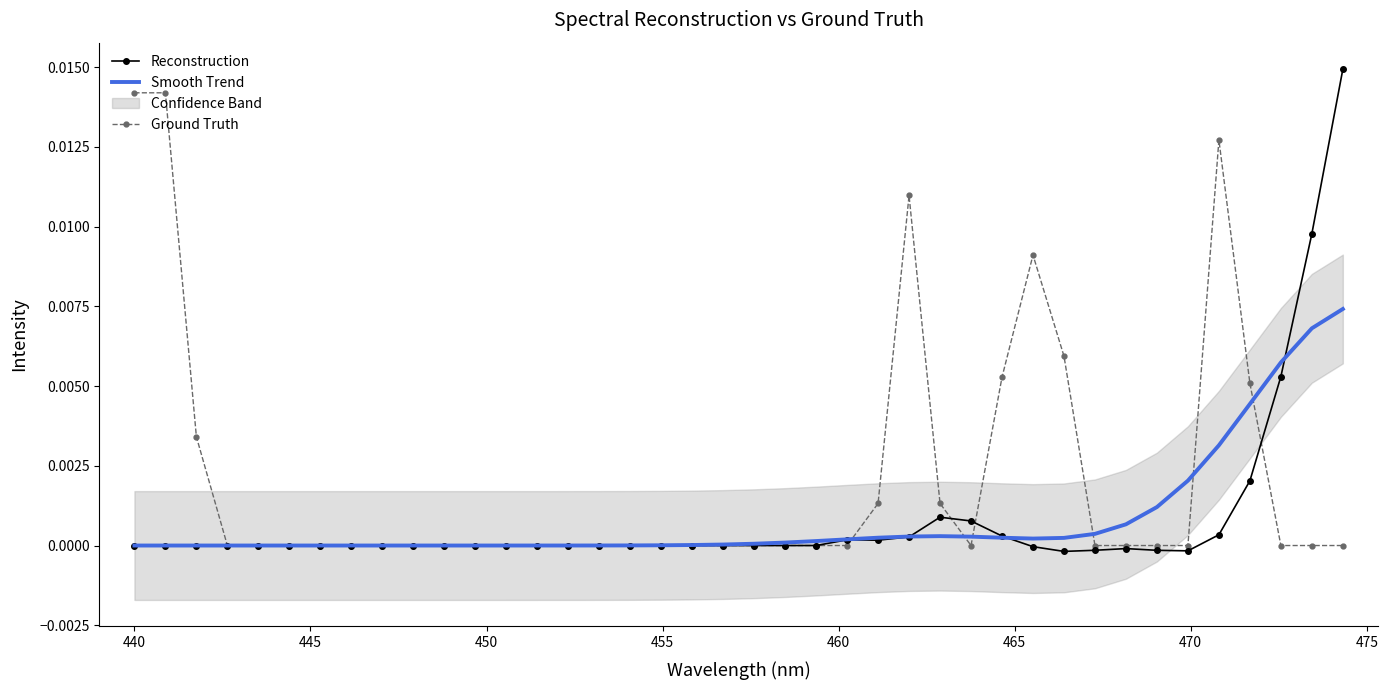

How many data points in Reconstruction are above 0?

11